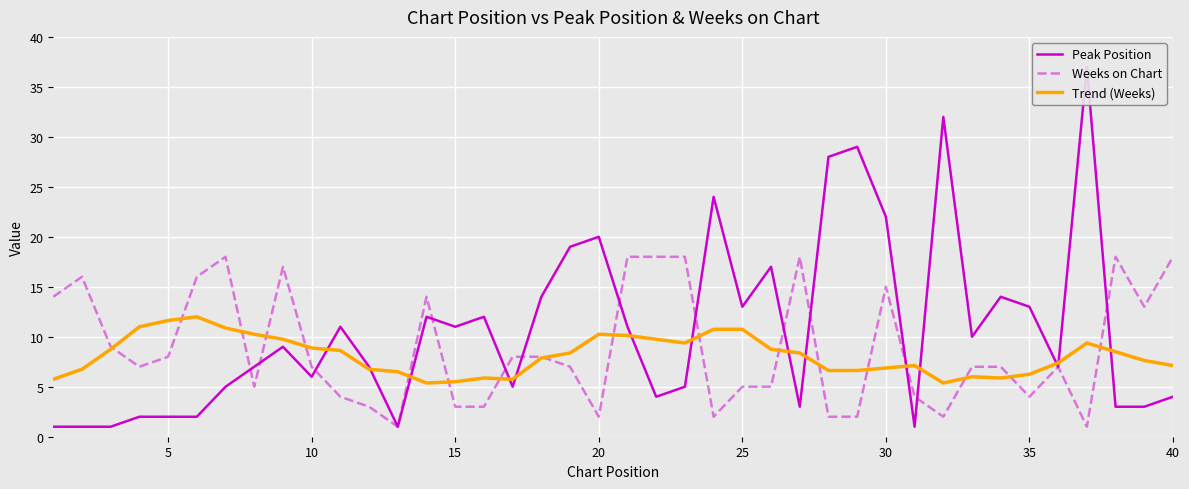

Is it true that Trend (Weeks) equals 18.0 at 25?

False